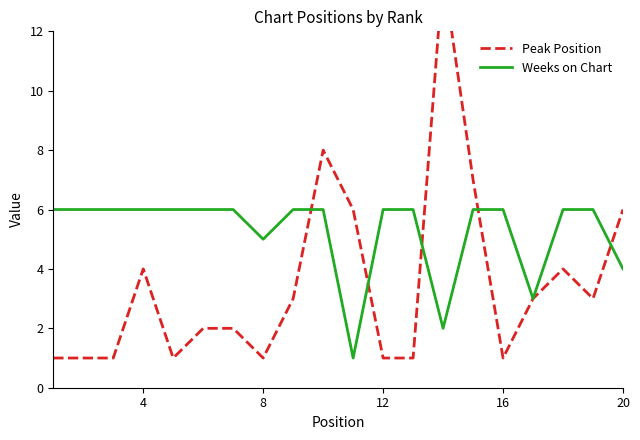

The Weeks on Chart series shows 6 at 12. True or false?

True